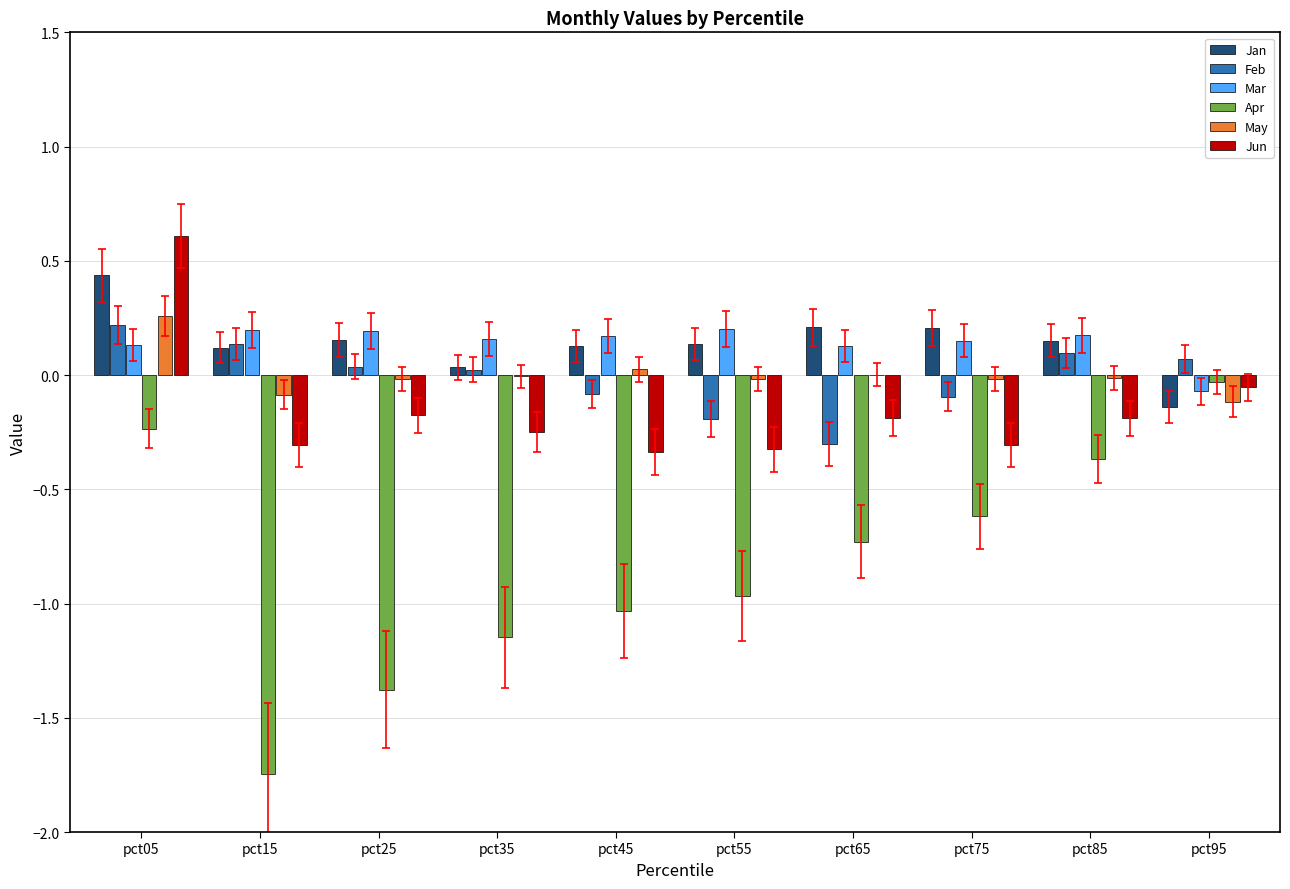

The Apr series shows -1.3 at pct65. True or false?

False